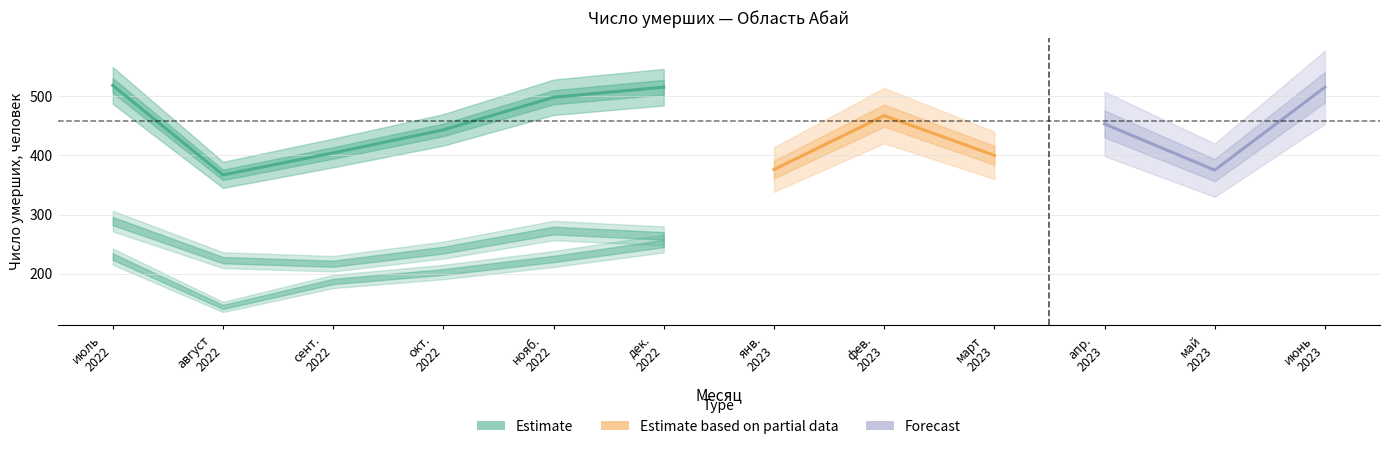

How many lines are shown in the chart?

3